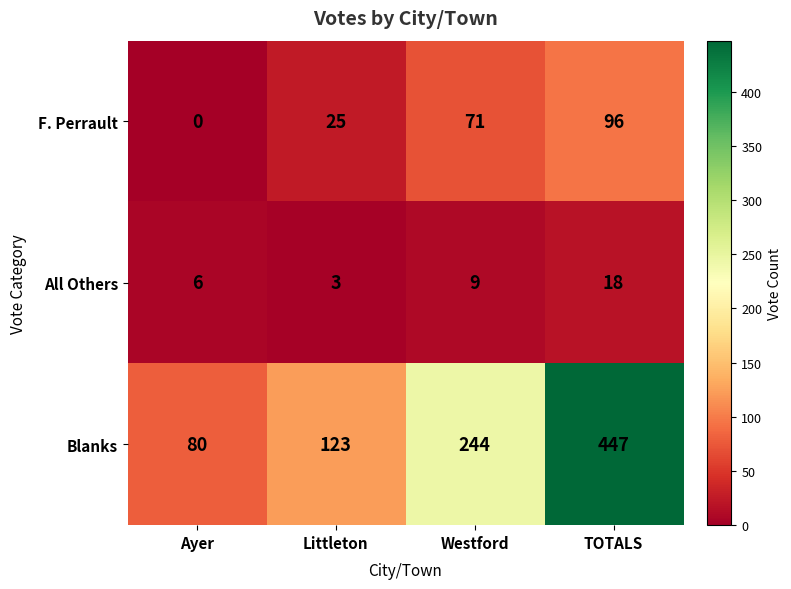

What is the average value of the All Others series?

9